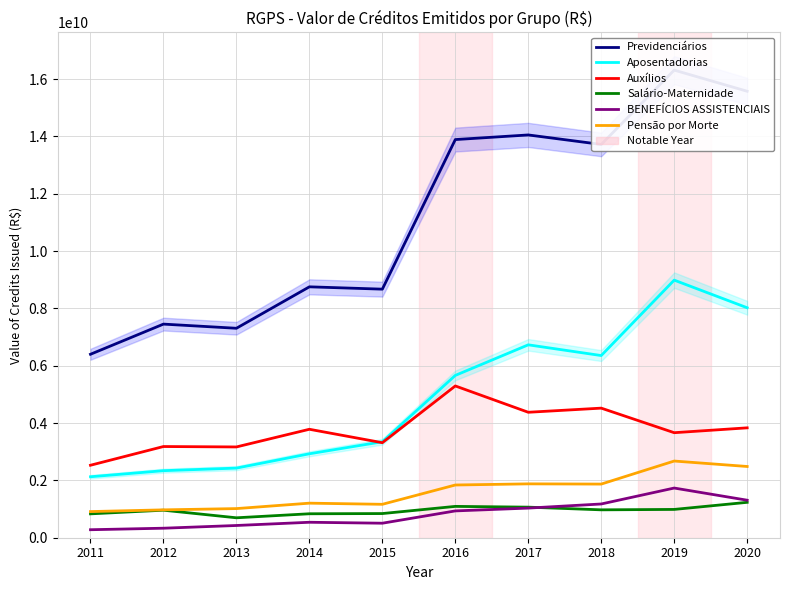

Is the value of Previdenciários at 2012 greater than the value of Auxílios at 2014?

Yes